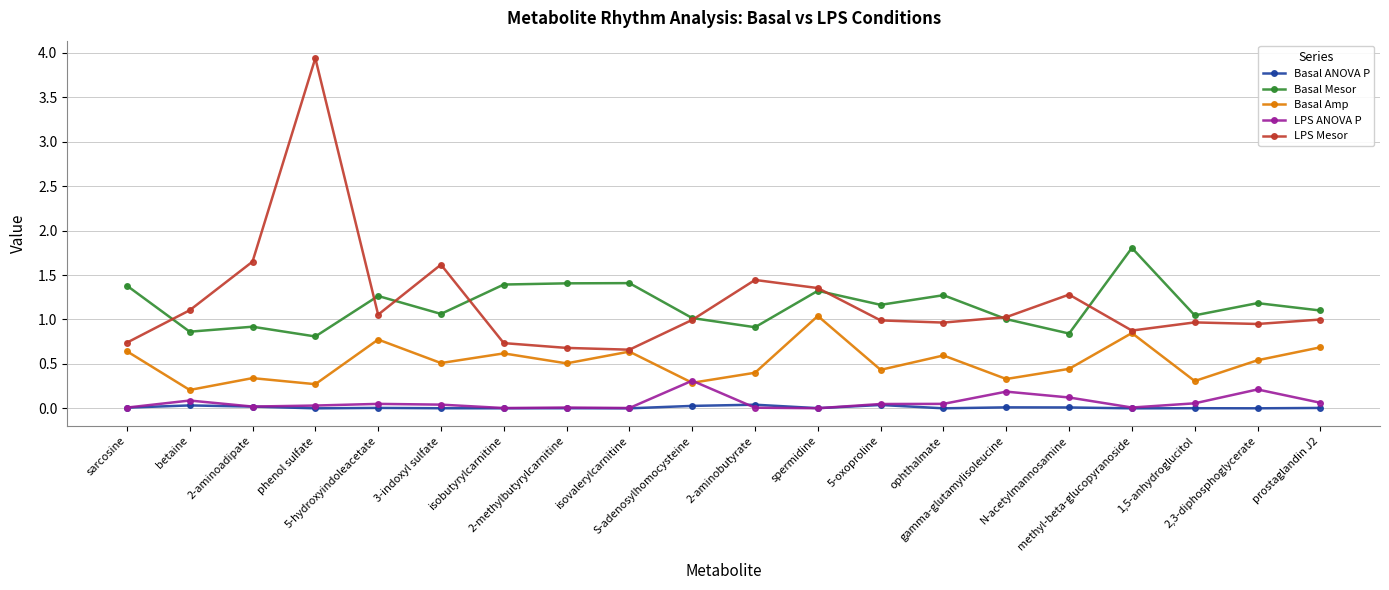

What is the value of the LPS ANOVA P point at the 15th from the left?

0.2